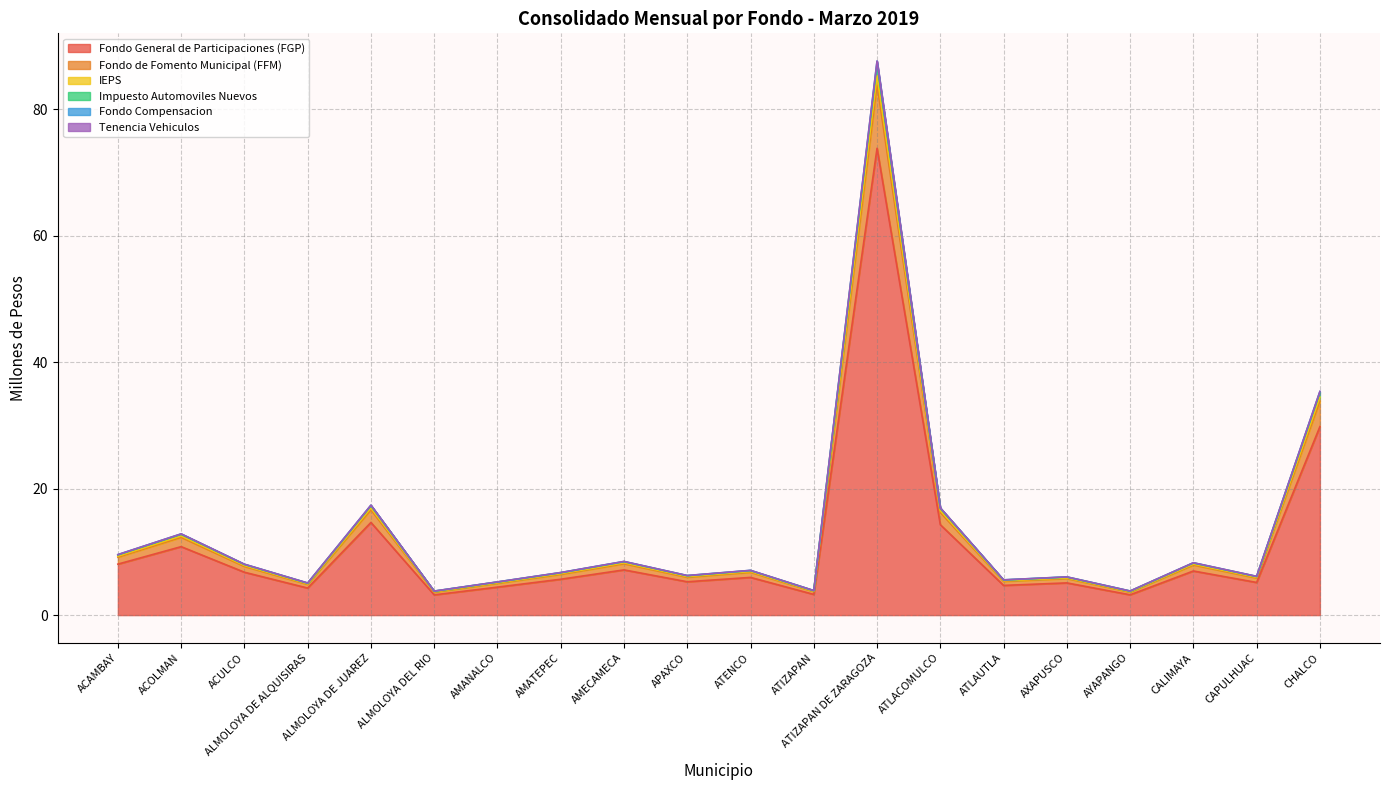

What is the total value across all series at APAXCO?

6.3